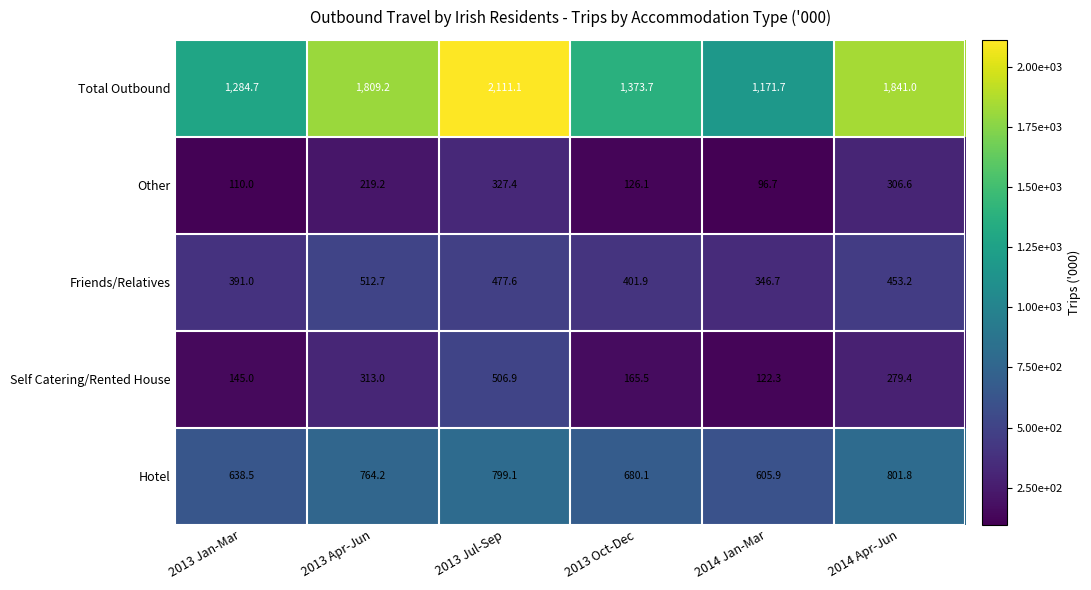

What is the total value across all series at 2014 Jan-Mar?

2343.3